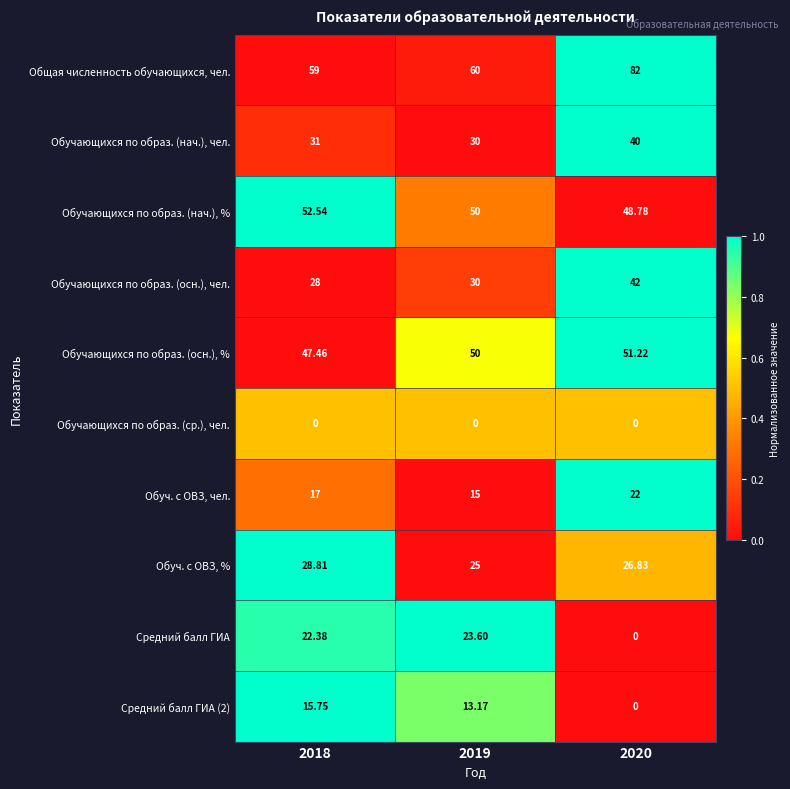

List the series in order of their peak value, lowest first.

Обучающихся по образ. (ср.), чел., Средний балл ГИА (2), Обуч. с ОВЗ, чел., Средний балл ГИА, Обуч. с ОВЗ, %, Обучающихся по образ. (нач.), чел., Обучающихся по образ. (осн.), чел., Обучающихся по образ. (осн.), %, Обучающихся по образ. (нач.), %, Общая численность обучающихся, чел.